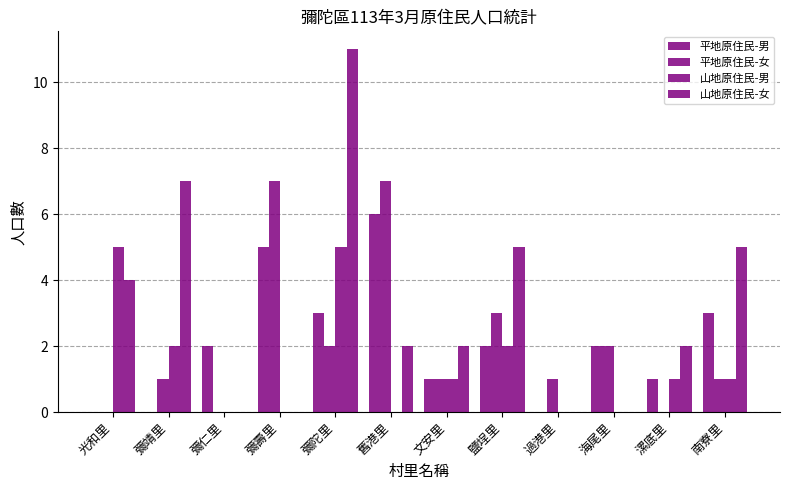

How many groups of bars are there?

12